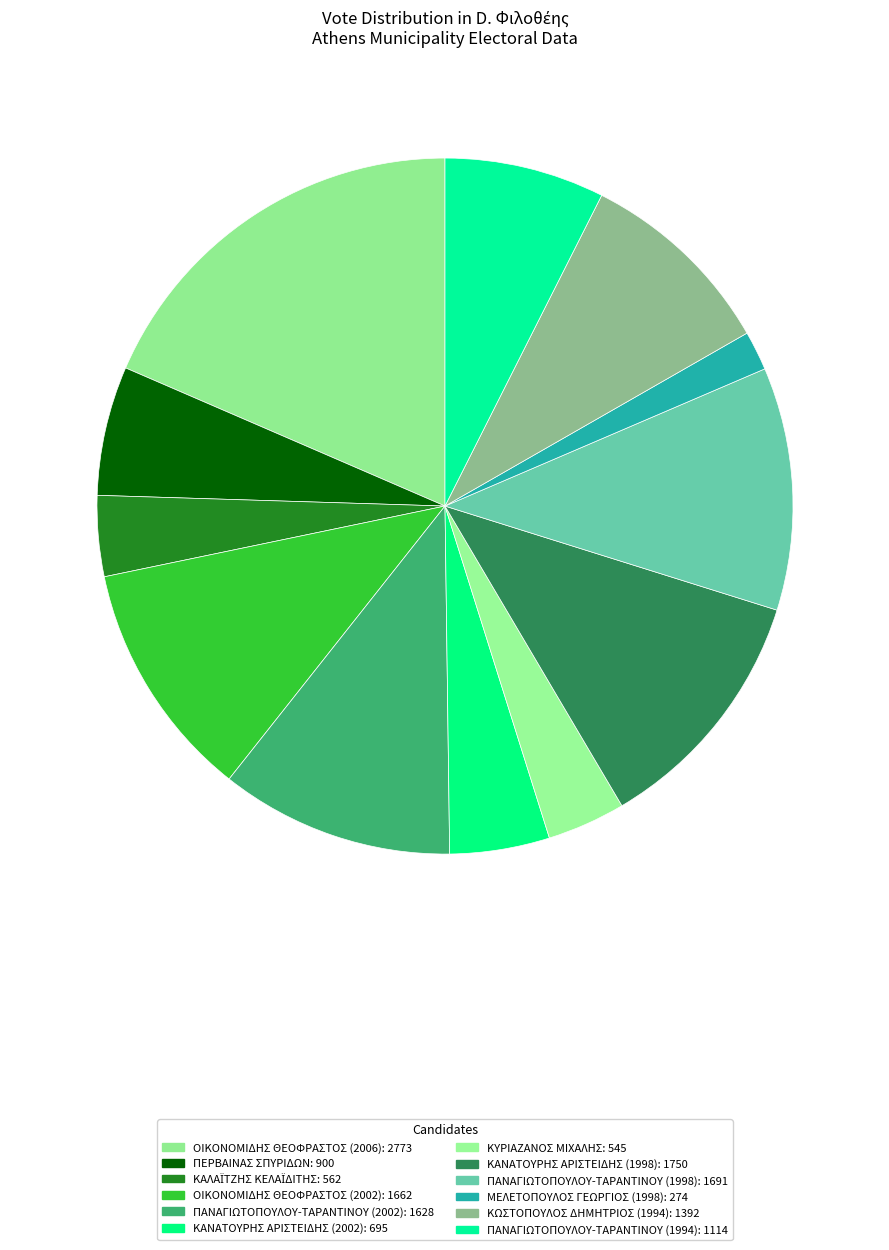

How many slices are in this pie chart?

12